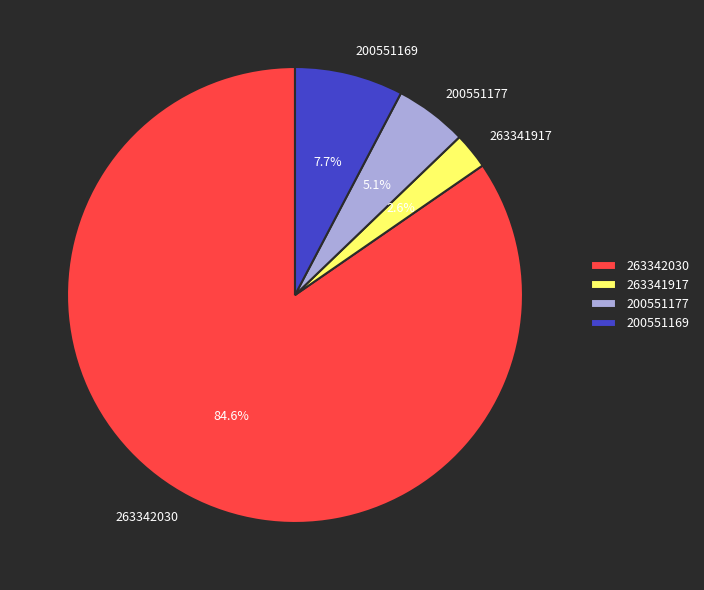

True or false: 200551177 accounts for 5% of the total.

True